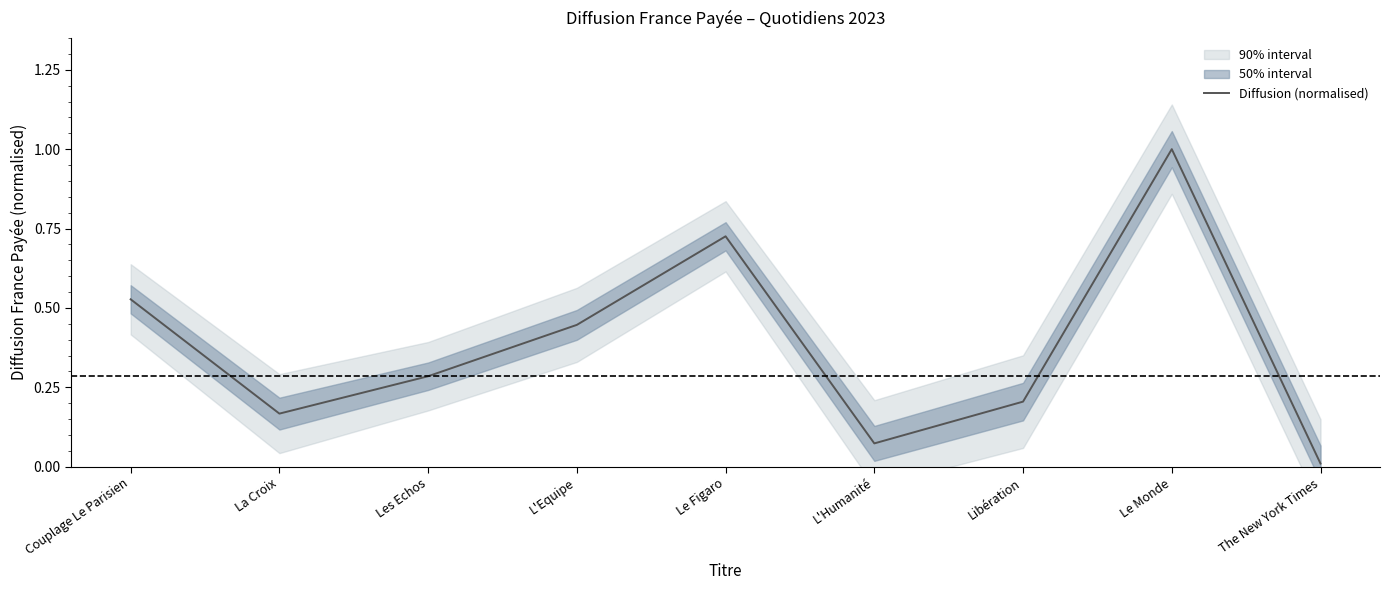

List the labels in order of value, largest first.

Le Monde, Le Figaro, Couplage Le Parisien, L'Equipe, Les Echos, Libération, La Croix, L'Humanité, The New York Times